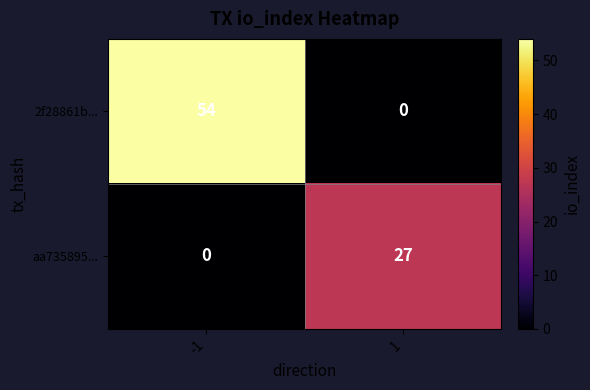

The value of aa735895... at 1 is 6. True or false?

False